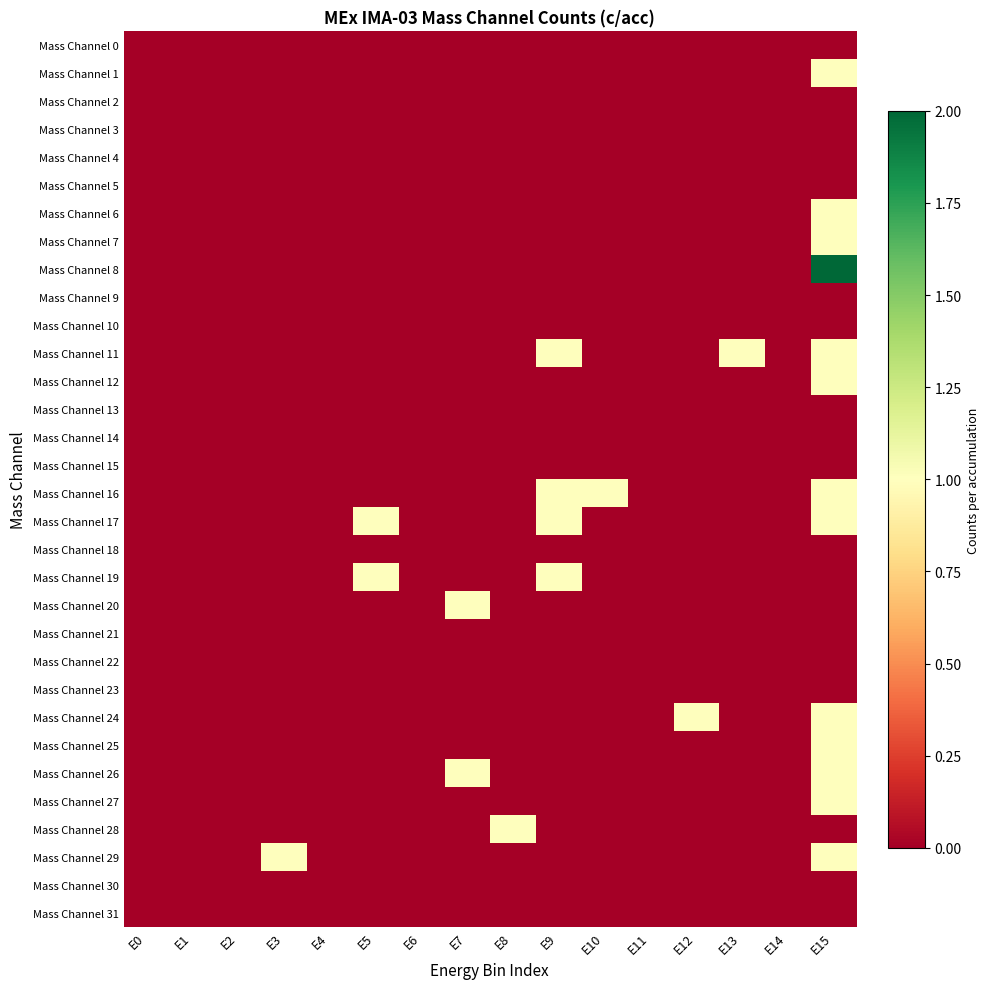

At E11, list the series in order from largest to smallest.

Mass Channel 0, Mass Channel 1, Mass Channel 2, Mass Channel 3, Mass Channel 4, Mass Channel 5, Mass Channel 6, Mass Channel 7, Mass Channel 8, Mass Channel 9, Mass Channel 10, Mass Channel 11, Mass Channel 12, Mass Channel 13, Mass Channel 14, Mass Channel 15, Mass Channel 16, Mass Channel 17, Mass Channel 18, Mass Channel 19, Mass Channel 20, Mass Channel 21, Mass Channel 22, Mass Channel 23, Mass Channel 24, Mass Channel 25, Mass Channel 26, Mass Channel 27, Mass Channel 28, Mass Channel 29, Mass Channel 30, Mass Channel 31